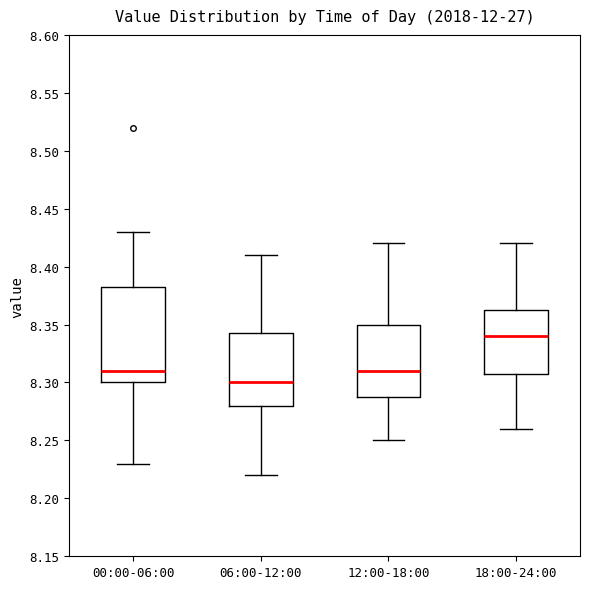

Which box's median line is the lowest?

06:00-12:00